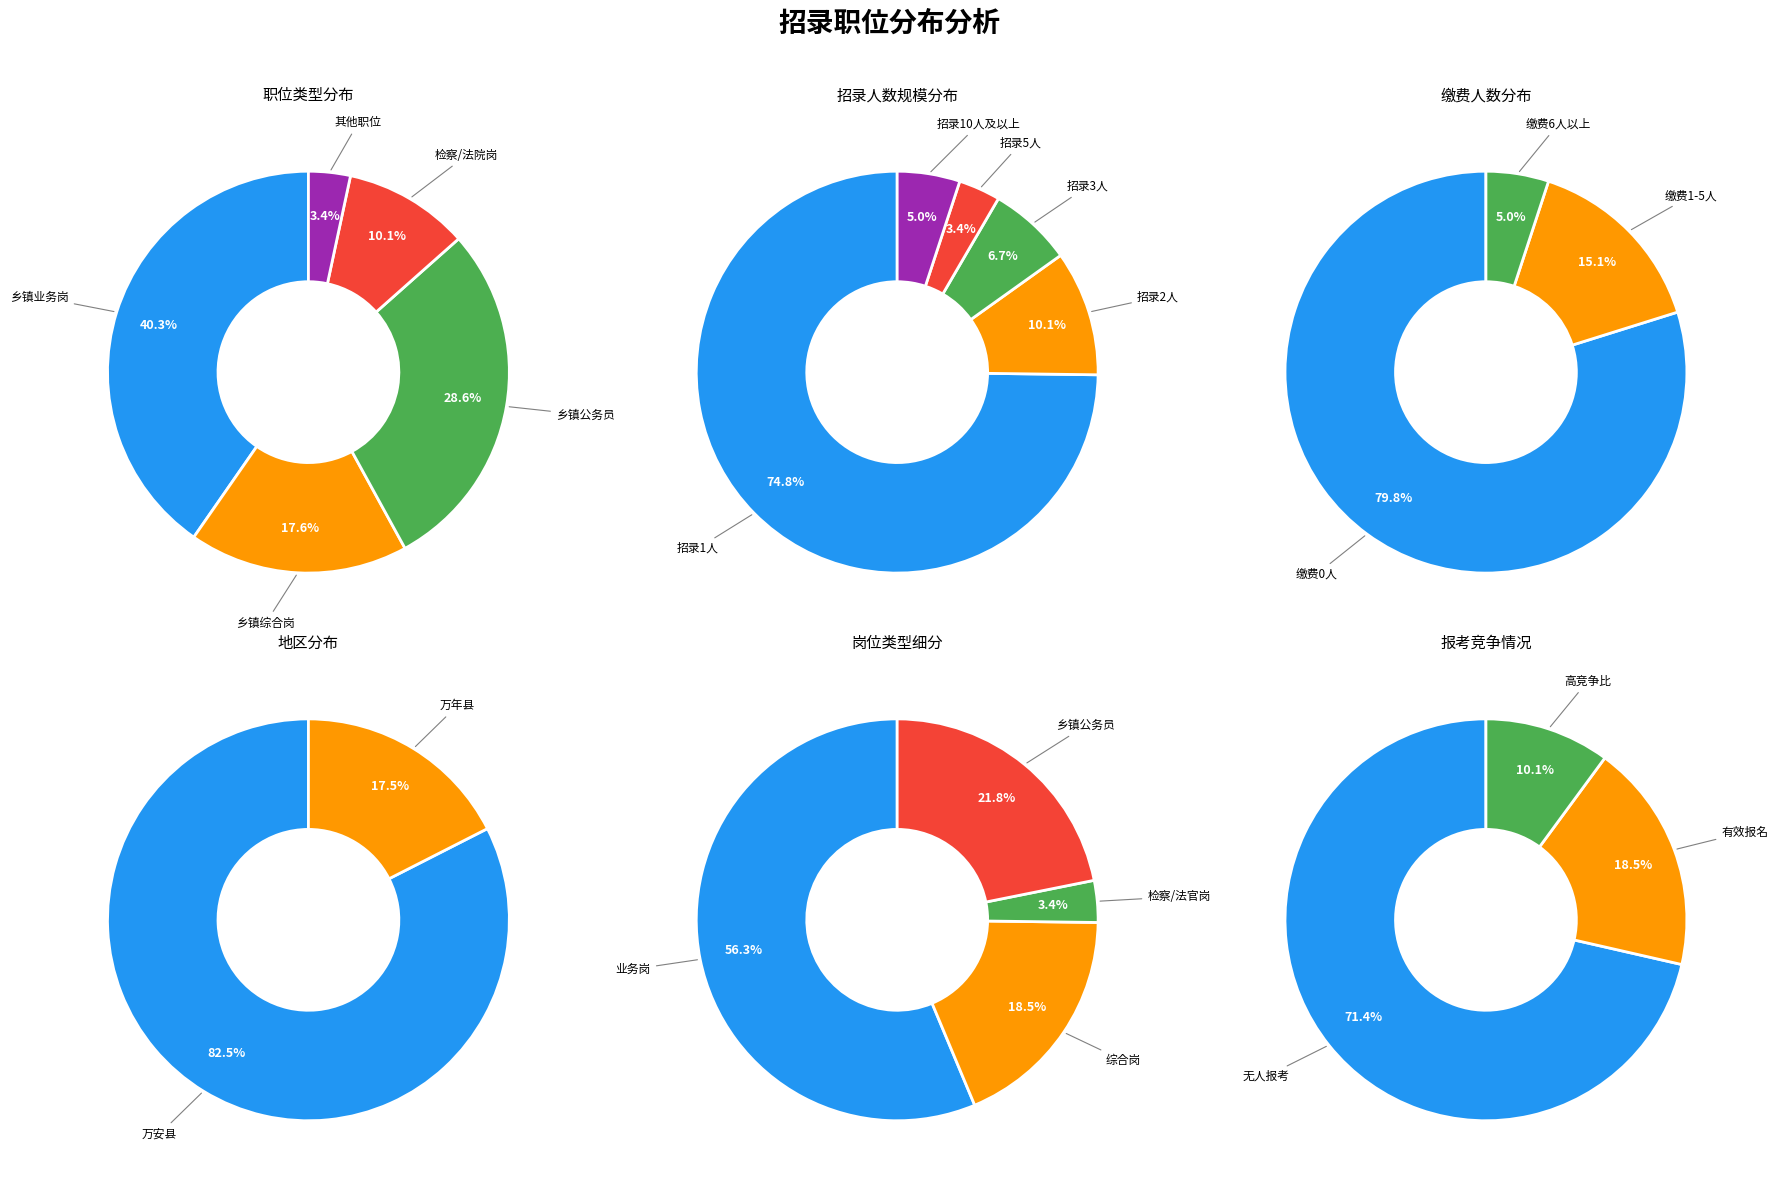

Which slice is the smallest?

招录人数=5